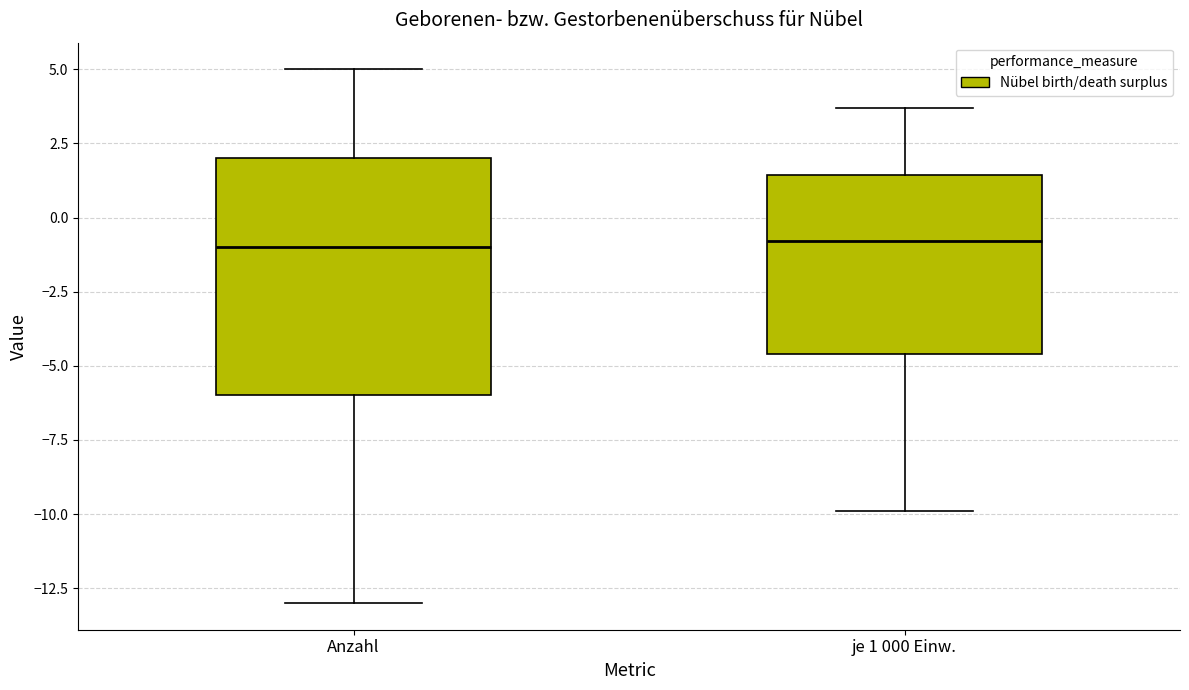

Reading left to right, transcribe this box plot: for each box, give where its median line is, the range the box spans, and where its two whiskers end, as read against the y-axis. The values are not printed on the chart, so give them approximately, as read against the axis.

Anzahl: median -1.0, box -6.0 to 2.0, whiskers -13.0 to 5.0
je 1 000 Einw.: median -1.0, box -4.5 to 1.5, whiskers -10.0 to 3.5